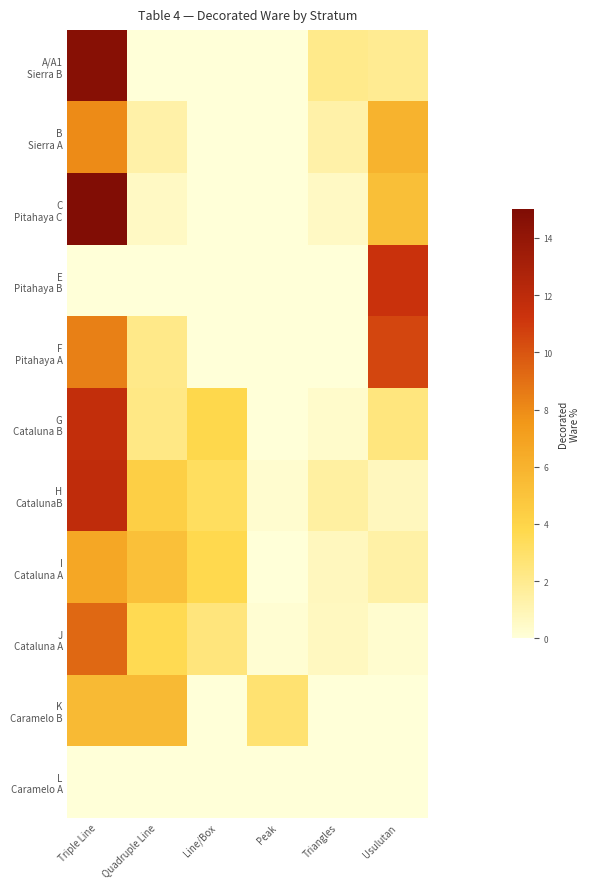

At how many categories does at least one series exceed 0?

6